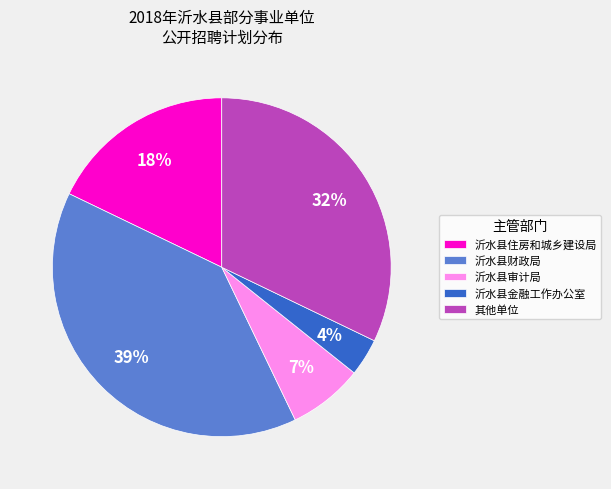

Is the sum of 沂水县住房和城乡建设局 and 沂水县审计局 greater than half?

No